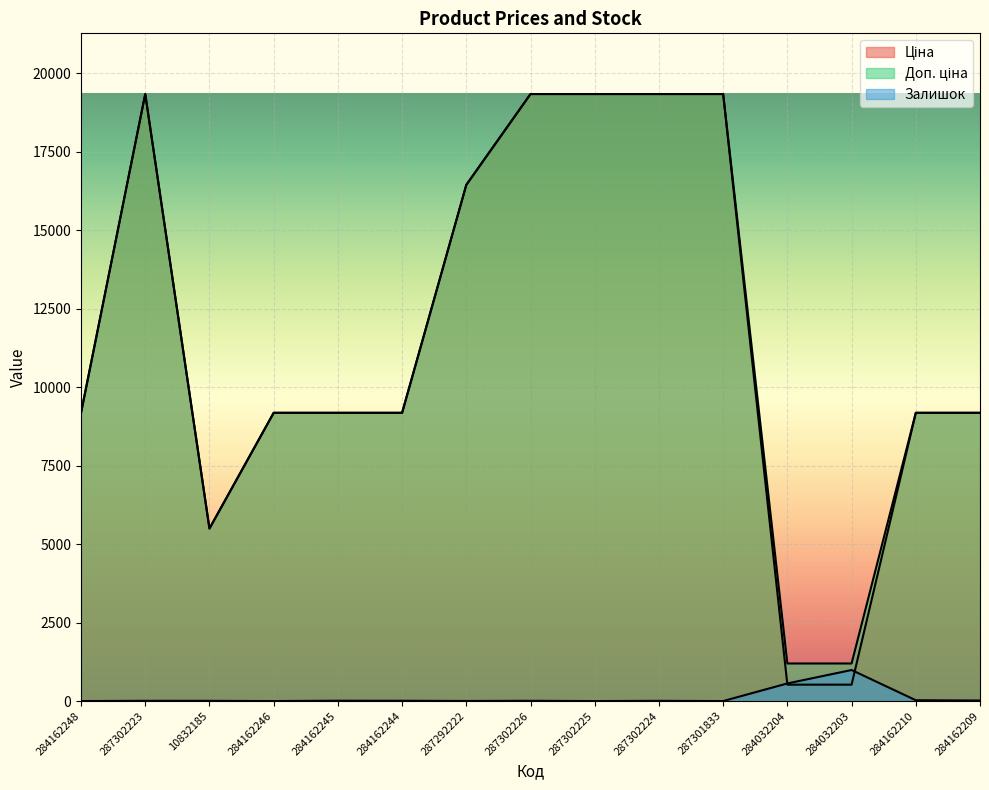

What is the label of the 5th point from the left?

284162245